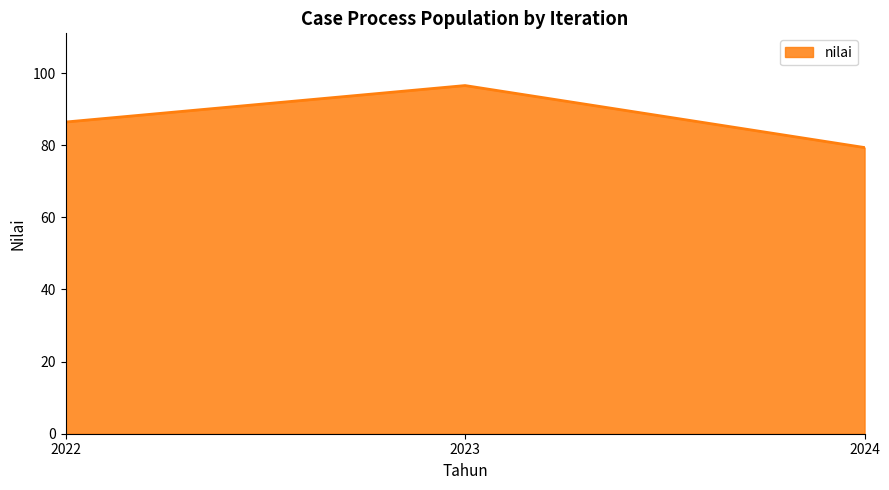

How many series are shown in this chart?

1